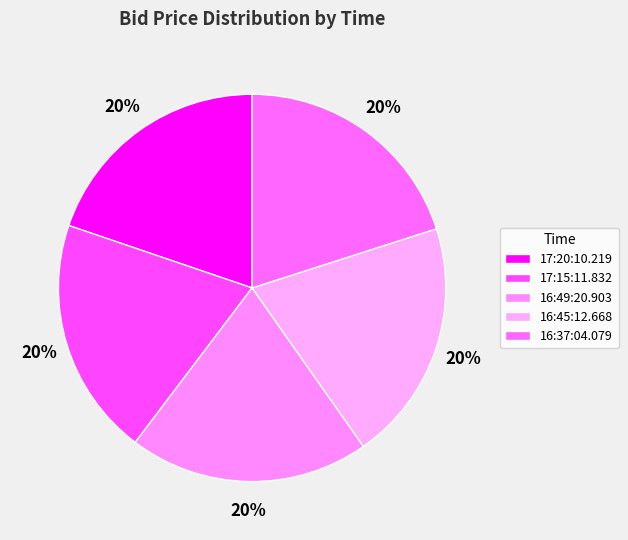

Between 17:20:10.219 and 16:37:04.079, which is larger?

16:37:04.079